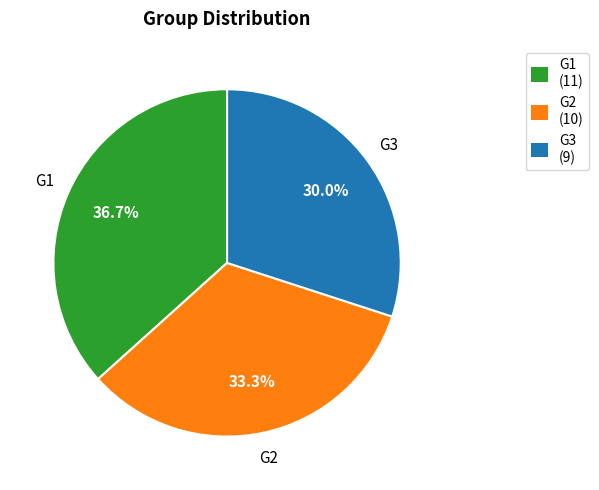

To the nearest percent, what is the difference between the G2 and G3 slice percentages?

3%